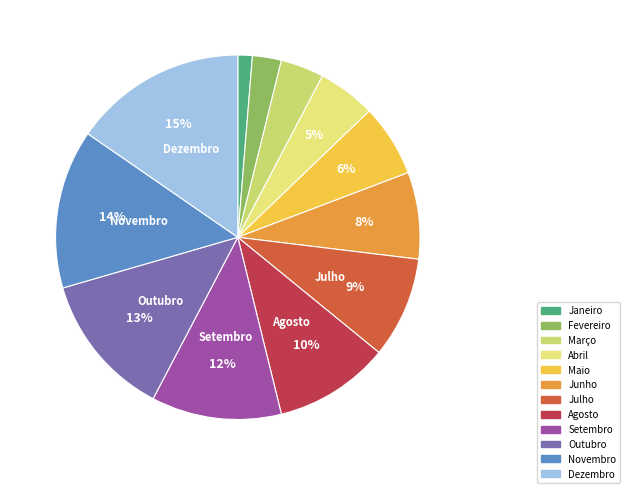

Combined, what portion of the pie is Março and Setembro?

15.4%